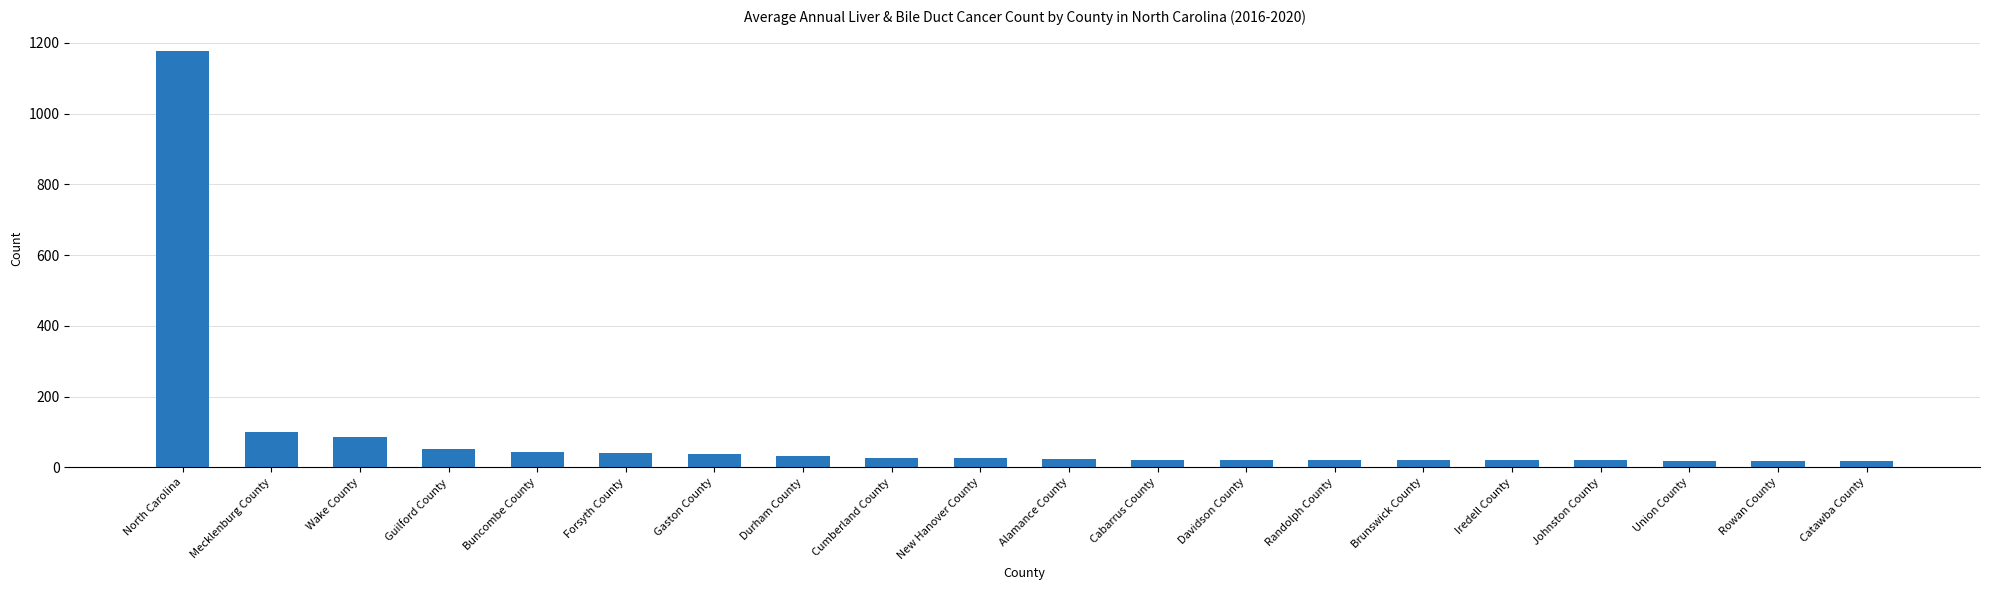

Which has a higher value, Mecklenburg County or Forsyth County?

Mecklenburg County